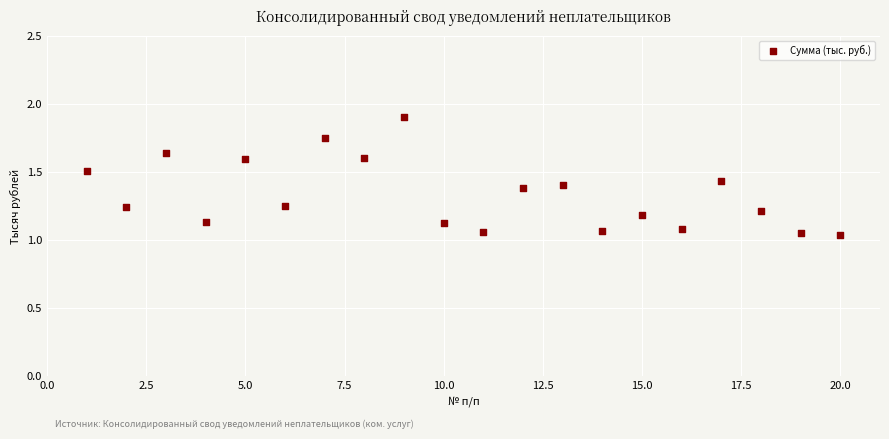

What is the range of X values (max minus min)?

19.0